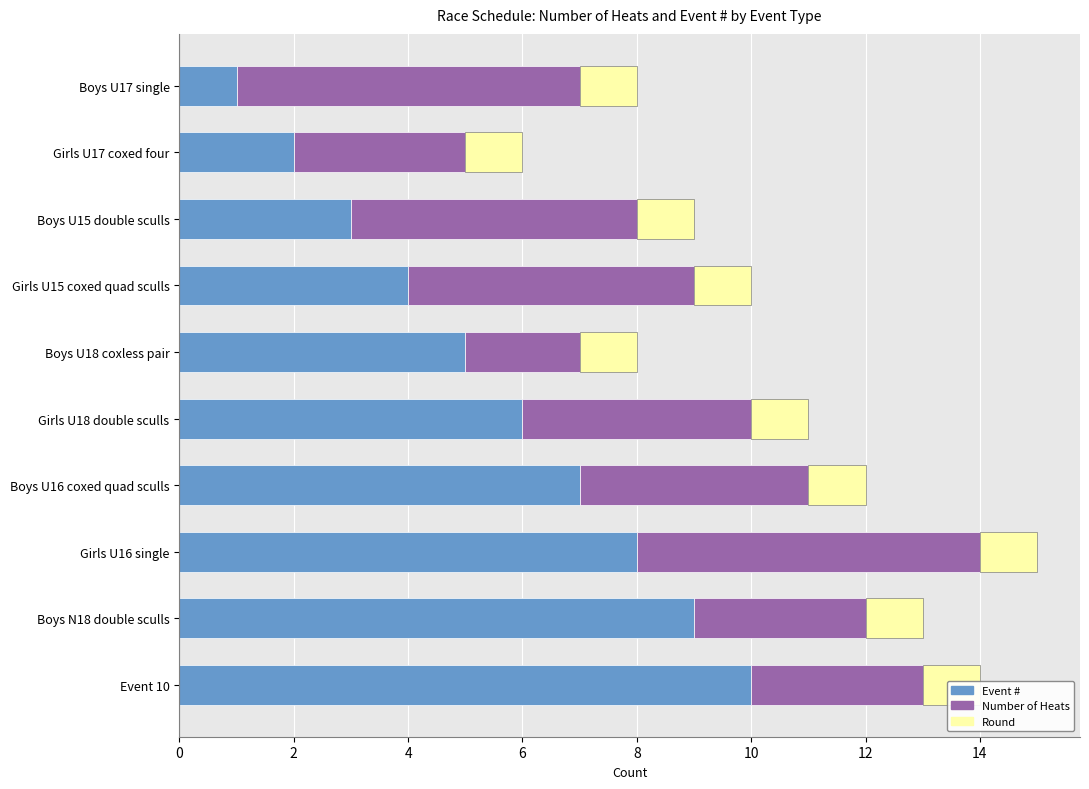

Rank the series by their average value, from highest to lowest.

Event #, Number of Heats, Round